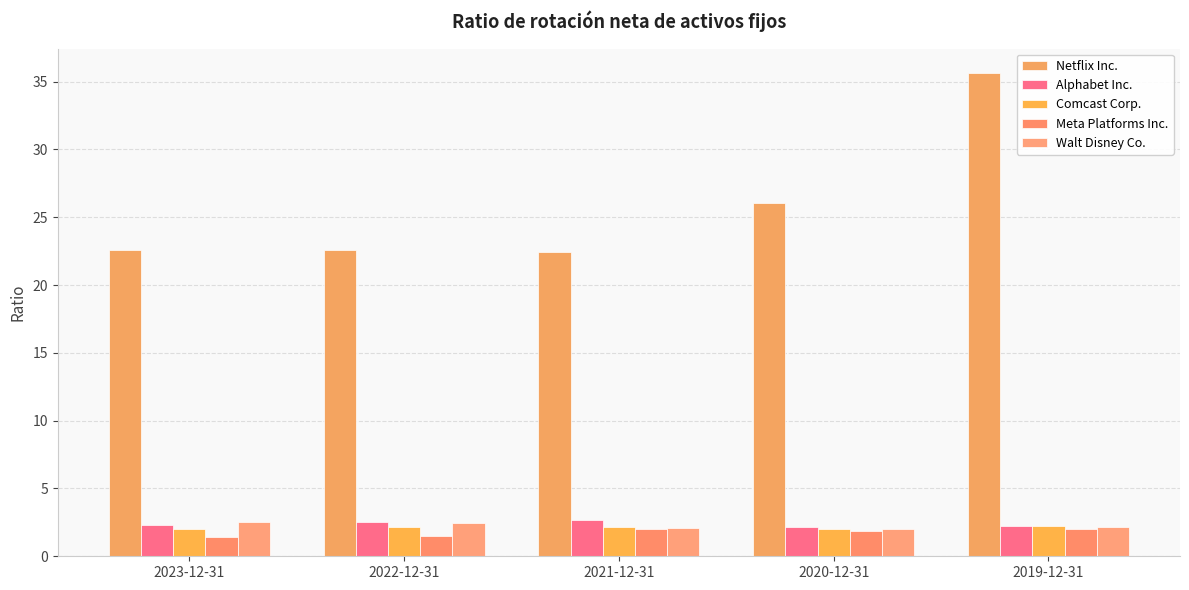

At which category is the sum across all series the highest?

2019-12-31